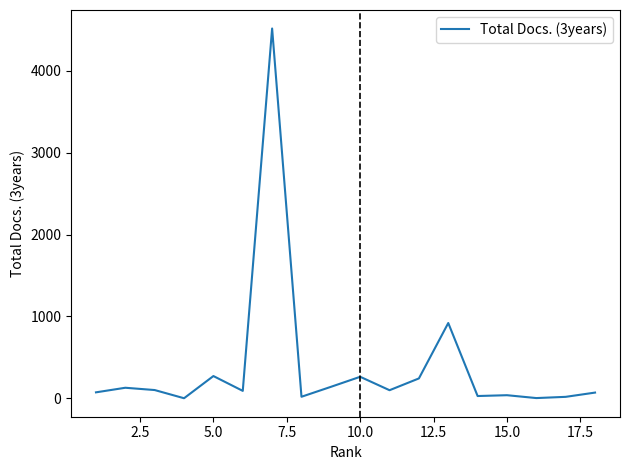

What is the difference between the maximum and second lowest values?

4515